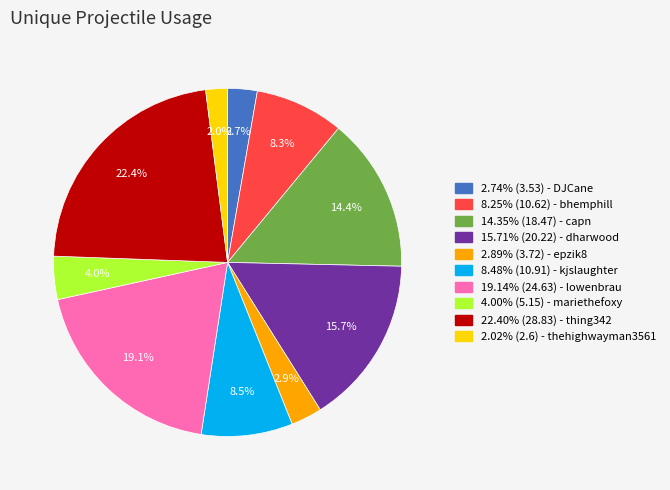

Does any single category account for the majority?

No